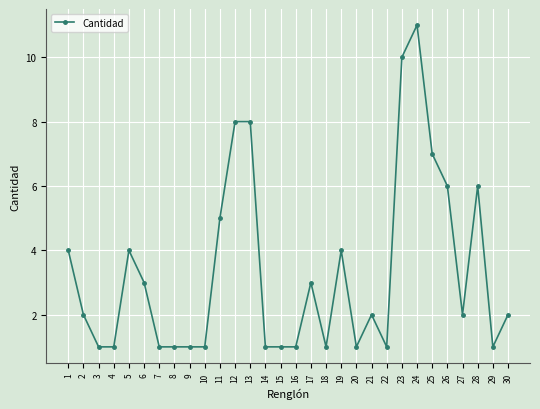

How many lines are shown in the chart?

1